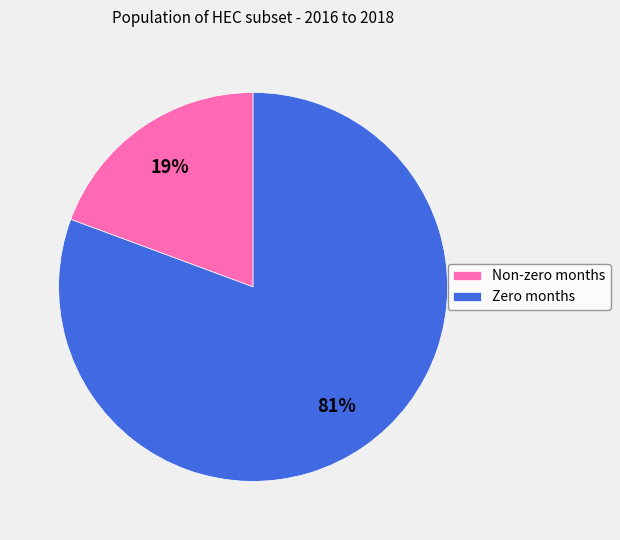

Rank the categories by value from highest to lowest.

Zero months, Non-zero months